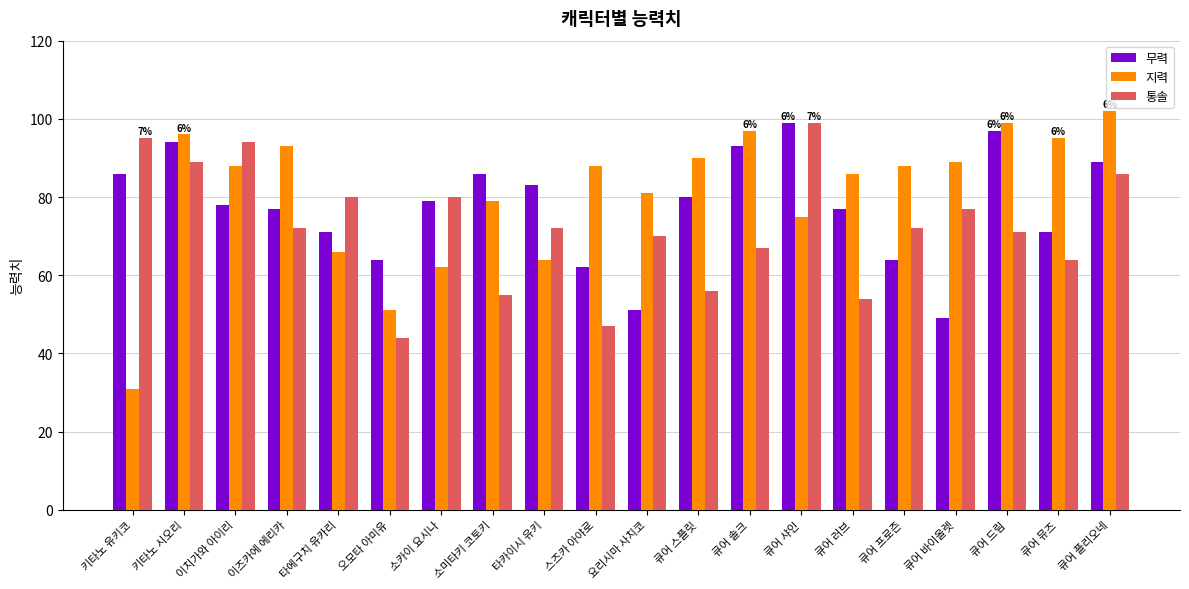

Which series has the largest range (max minus min)?

지력